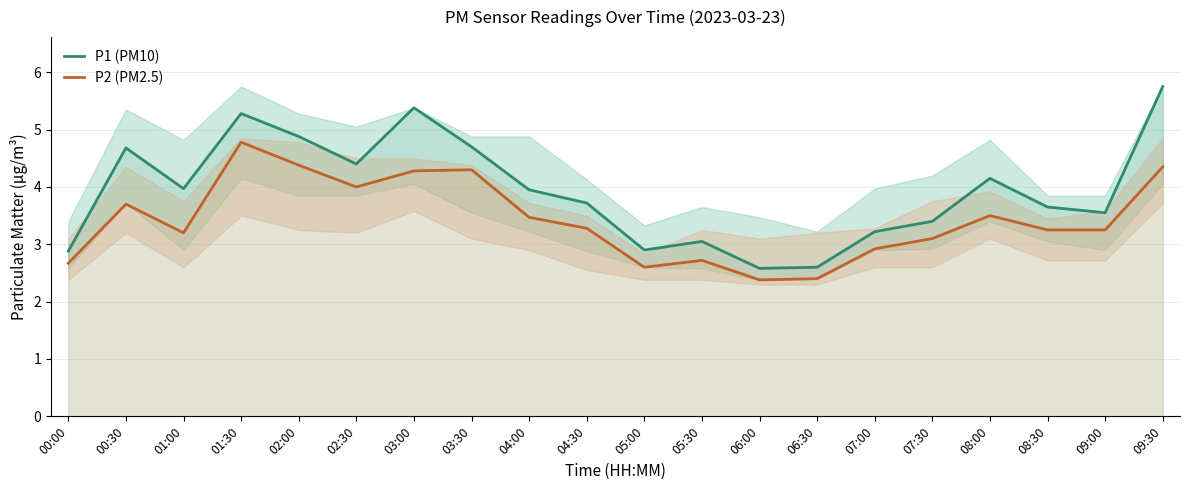

At which category is the sum across all series the highest?

09:30